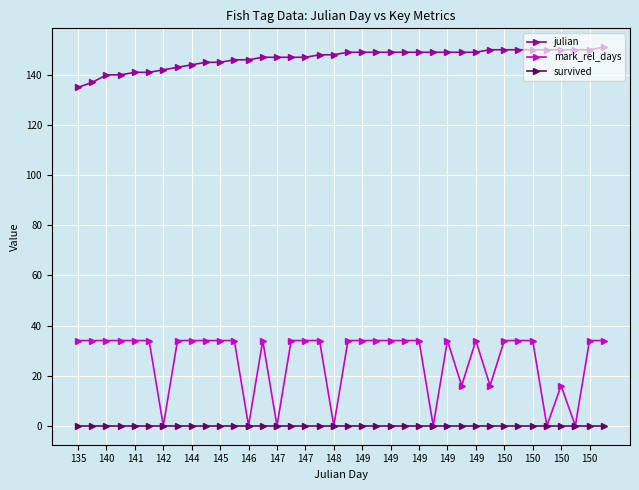

Which series has the largest range (max minus min)?

mark_rel_days